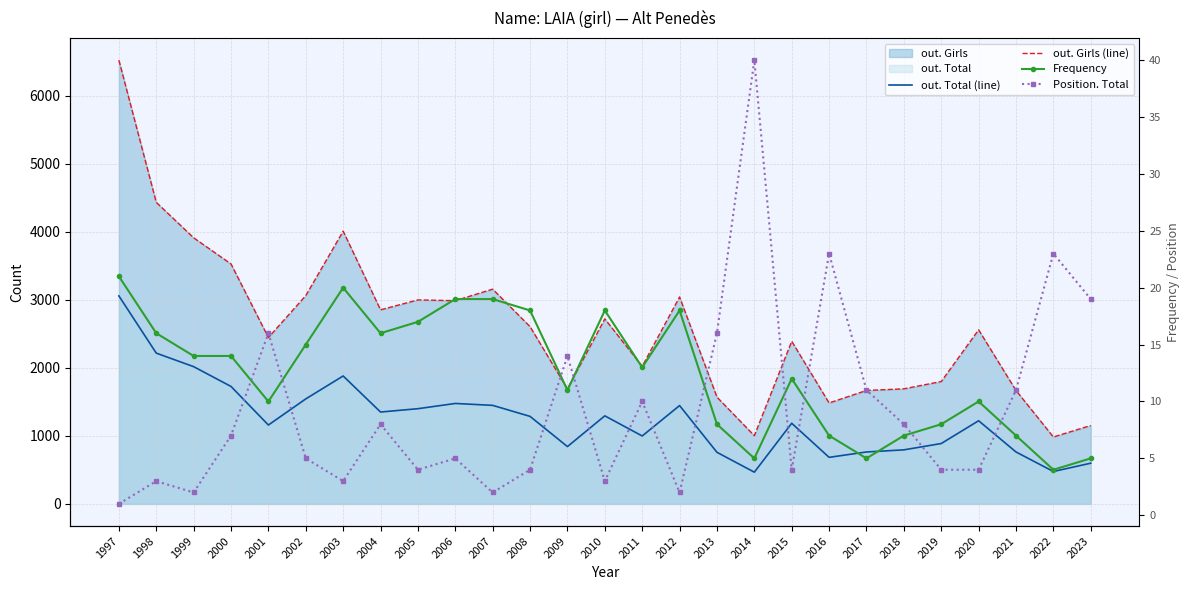

Reading left to right, list all the values displayed in this chart.

out. Total (line): 1997=3057	1998=2216	1999=2017	2000=1726	2001=1159	2002=1543	2003=1880	2004=1350	2005=1399	2006=1476	2007=1448	2008=1286	2009=842	2010=1294	2011=998	2012=1445	2013=758	2014=466	2015=1185	2016=684	2017=763	2018=794	2019=887	2020=1222	2021=763	2022=476	2023=598
out. Girls (line): 1997=6522	1998=4432	1999=3911	2000=3526	2001=2445	2002=3061	2003=4008	2004=2852	2005=2998	2006=2987	2007=3156	2008=2605	2009=1690	2010=2719	2011=2022	2012=3041	2013=1569	2014=1002	2015=2390	2016=1483	2017=1667	2018=1691	2019=1798	2020=2558	2021=1667	2022=983	2023=1152
Frequency: 1997=21	1998=16	1999=14	2000=14	2001=10	2002=15	2003=20	2004=16	2005=17	2006=19	2007=19	2008=18	2009=11	2010=18	2011=13	2012=18	2013=8	2014=5	2015=12	2016=7	2017=5	2018=7	2019=8	2020=10	2021=7	2022=4	2023=5
Position. Total: 1997=1	1998=3	1999=2	2000=7	2001=16	2002=5	2003=3	2004=8	2005=4	2006=5	2007=2	2008=4	2009=14	2010=3	2011=10	2012=2	2013=16	2014=40	2015=4	2016=23	2017=11	2018=8	2019=4	2020=4	2021=11	2022=23	2023=19